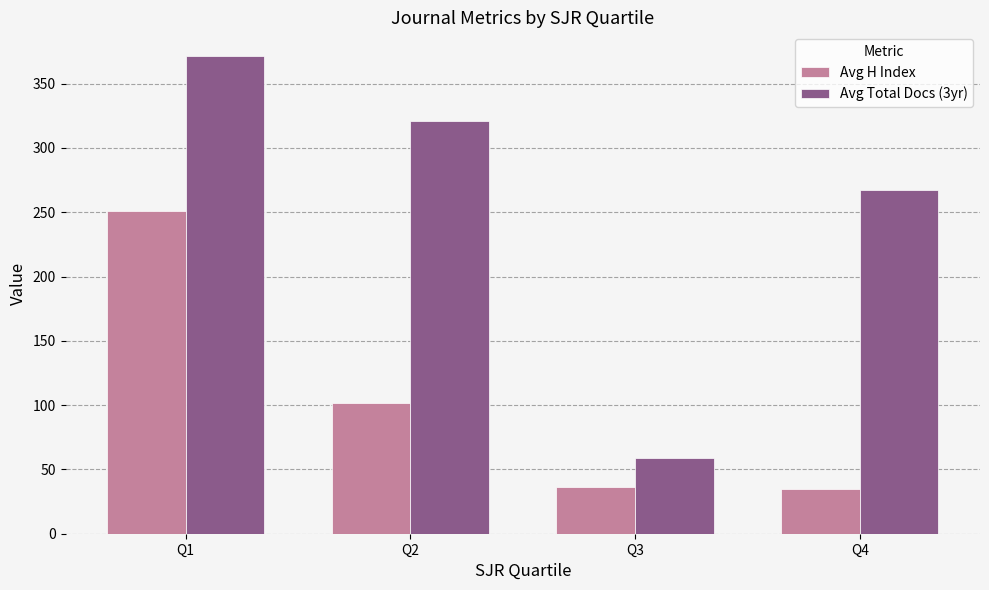

How many bars are there in each group?

2